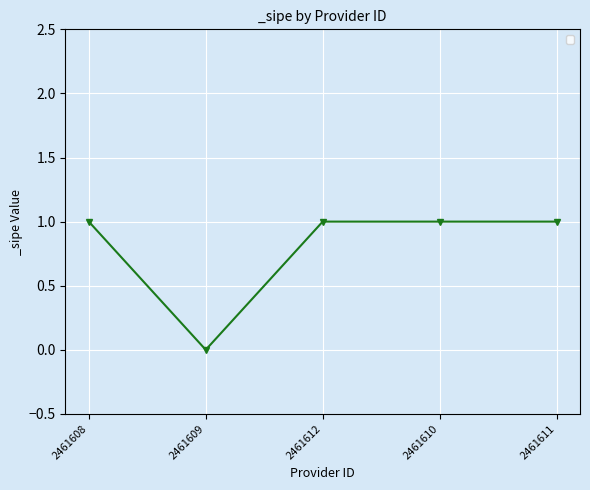

Which category has the lowest value across all series?

2461609